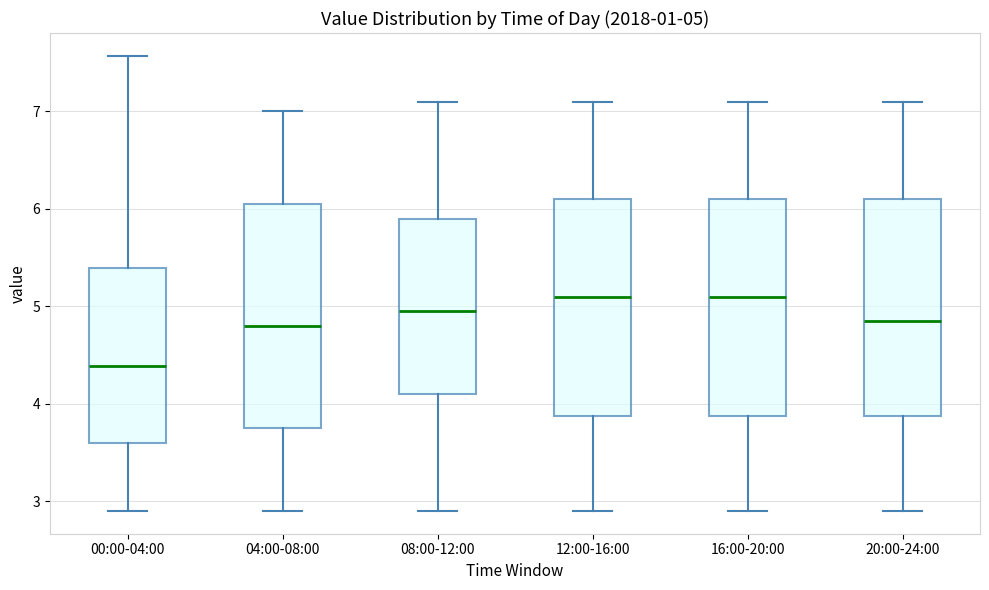

Which box has the lowest median line?

00:00-04:00